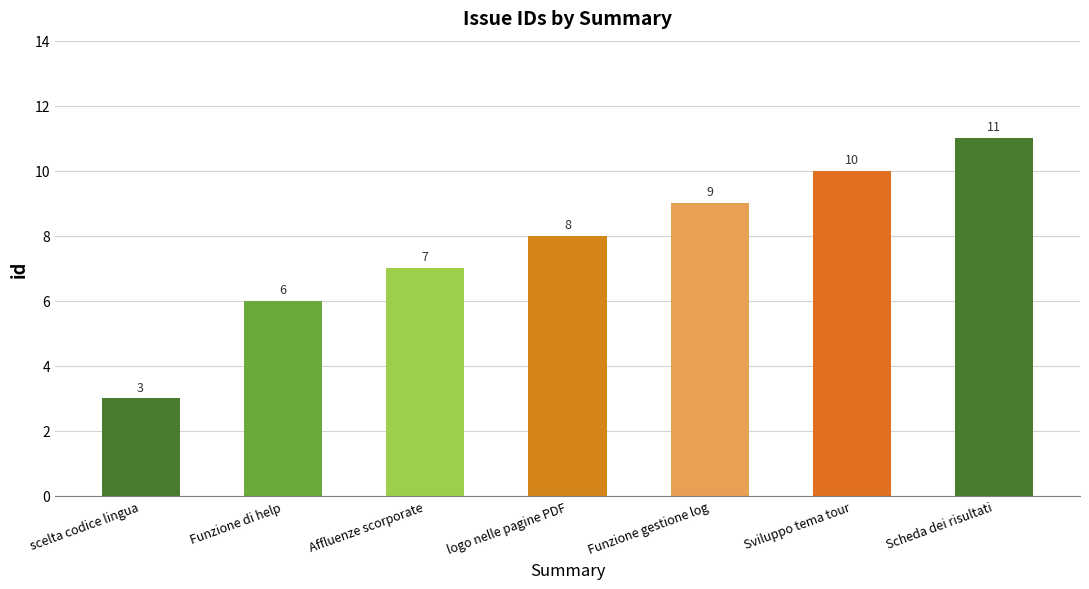

Where is the data nearest to the value 7?

Affluenze scorporate